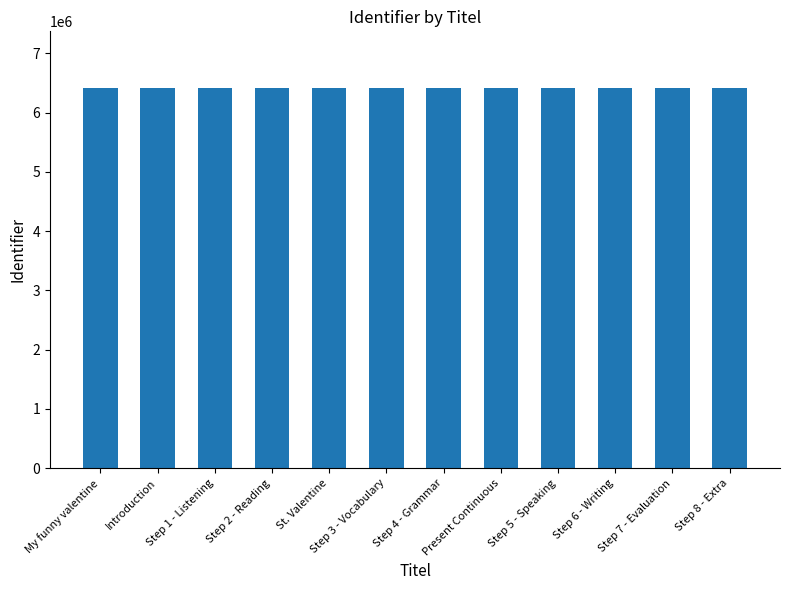

The chart shows a value of 1682143 at Step 7 - Evaluation. True or false?

False